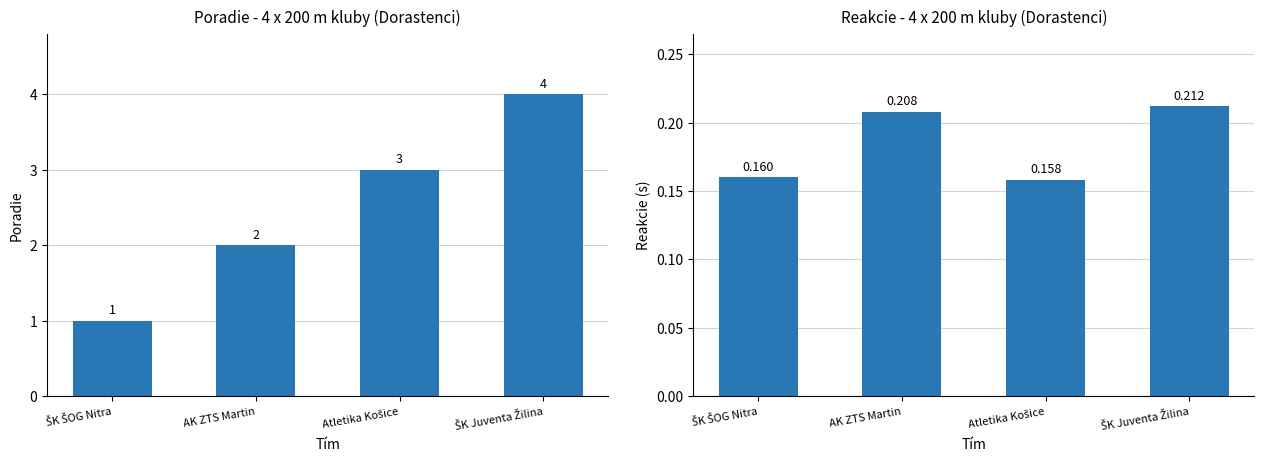

Reading left to right, transcribe all the data shown in this chart.

Poradie: 1.0	2.0	3.0	4.0
Reakcie: 0.2	0.2	0.2	0.2